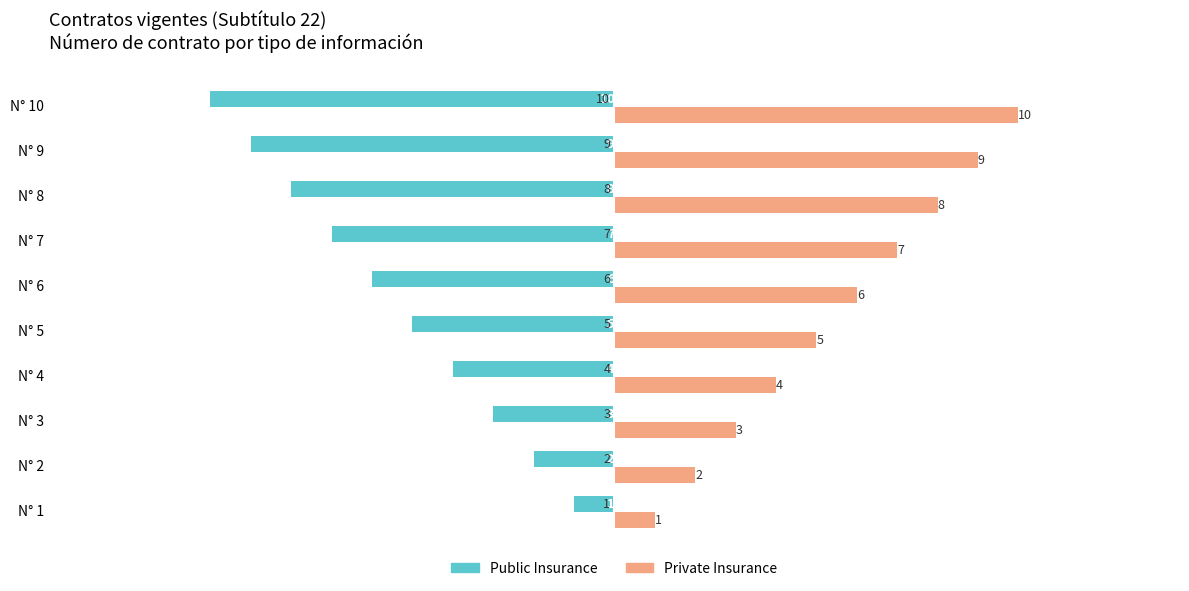

The Public Insurance series shows -10 at N° 10. True or false?

True